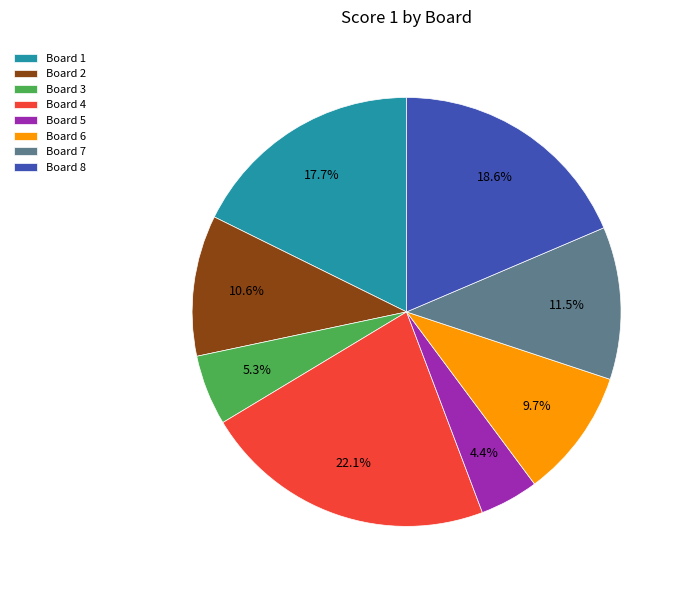

Is there a majority slice in this chart?

No